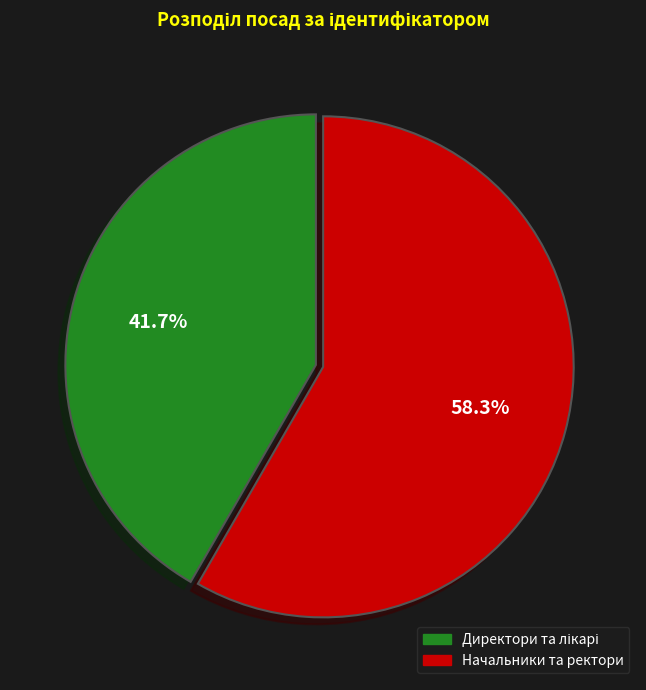

Which category has the biggest portion of the pie?

Начальники та ректори